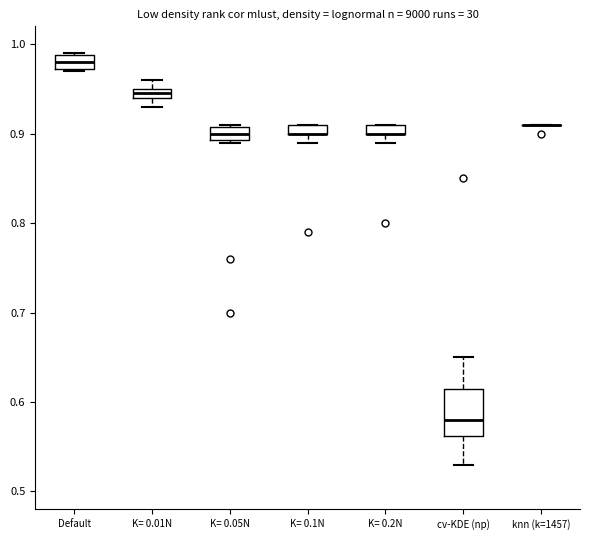

Which box is the tallest, from its lower edge to its upper edge?

cv-KDE (np)